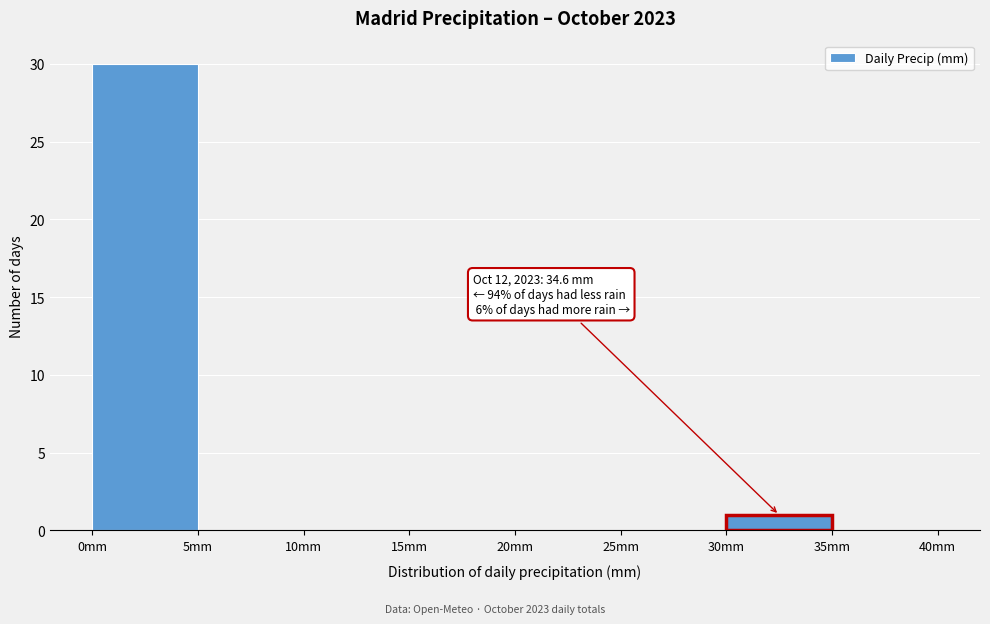

Over which range of the x-axis is the bar tallest?

0 to 5